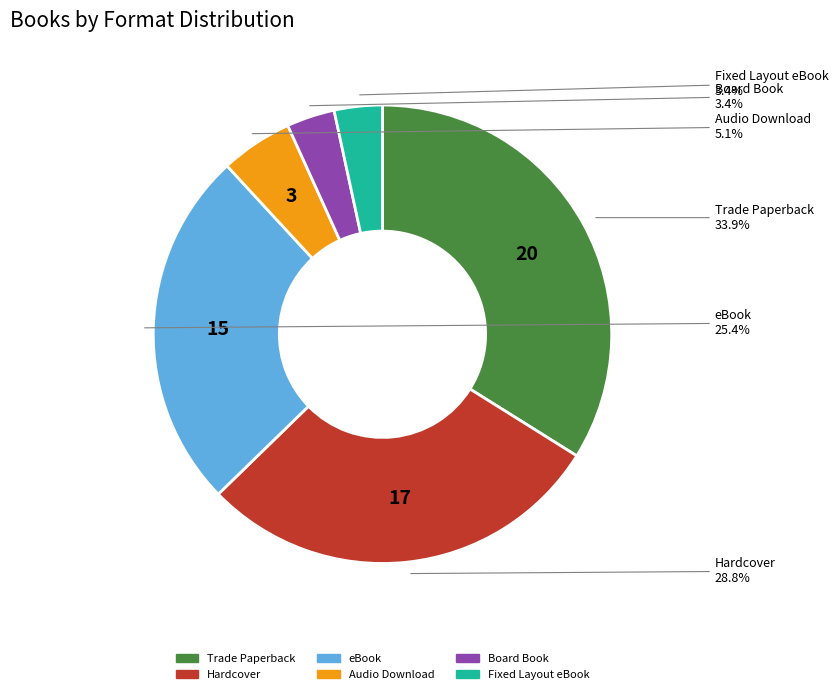

Between eBook and Fixed Layout eBook, which is larger?

eBook